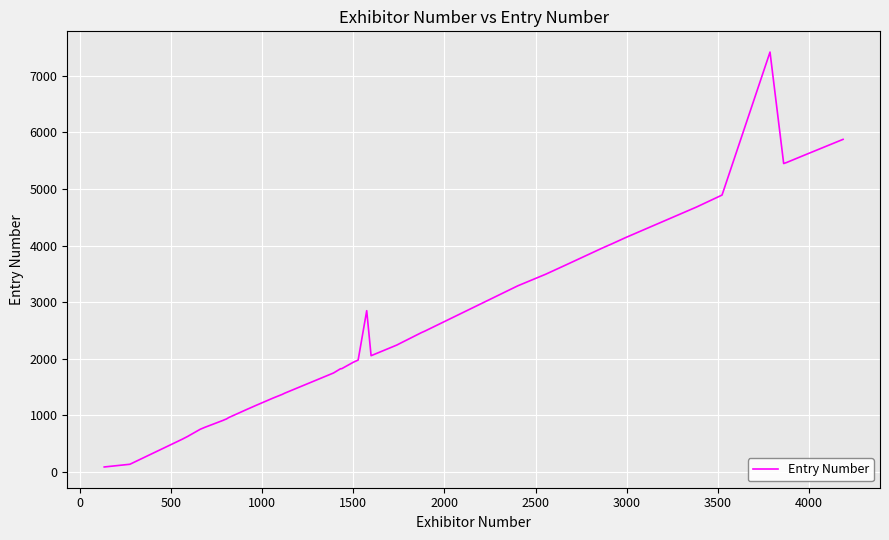

What is the maximum value shown in the chart?

7420